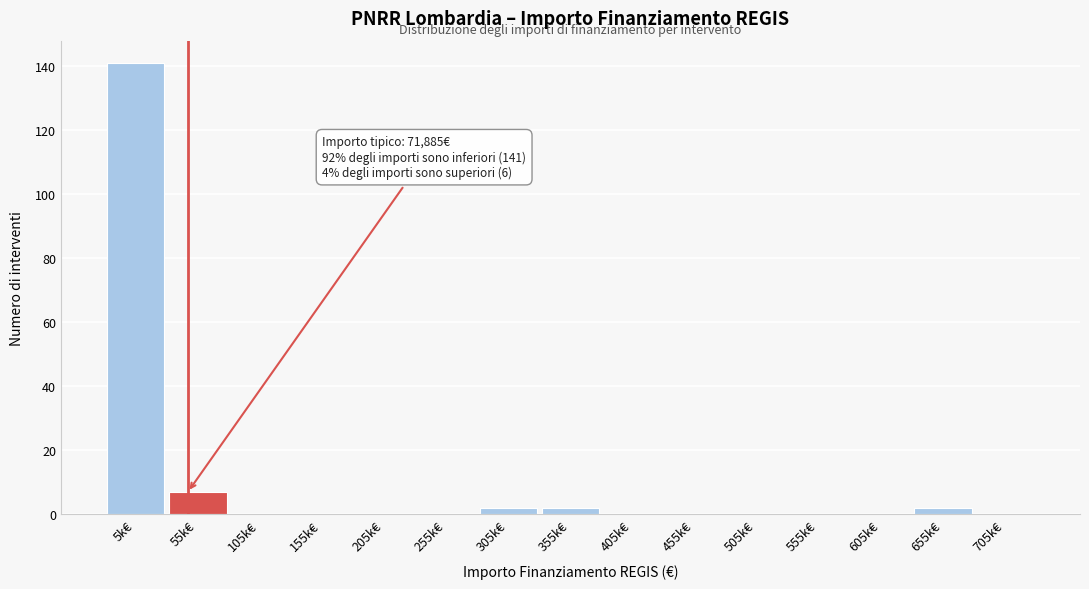

Reading left to right, list all the values displayed in this chart.

5k€=141	55k€=7	105k€=0	155k€=0	205k€=0	255k€=0	305k€=2	355k€=2	405k€=0	455k€=0	505k€=0	555k€=0	605k€=0	655k€=2	705k€=0